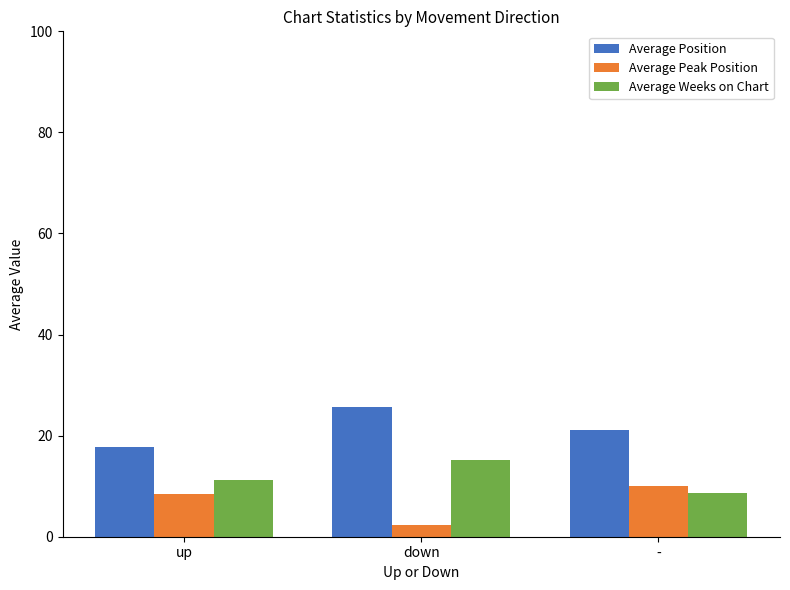

List the labels in order of Average Peak Position value, largest first.

-, up, down